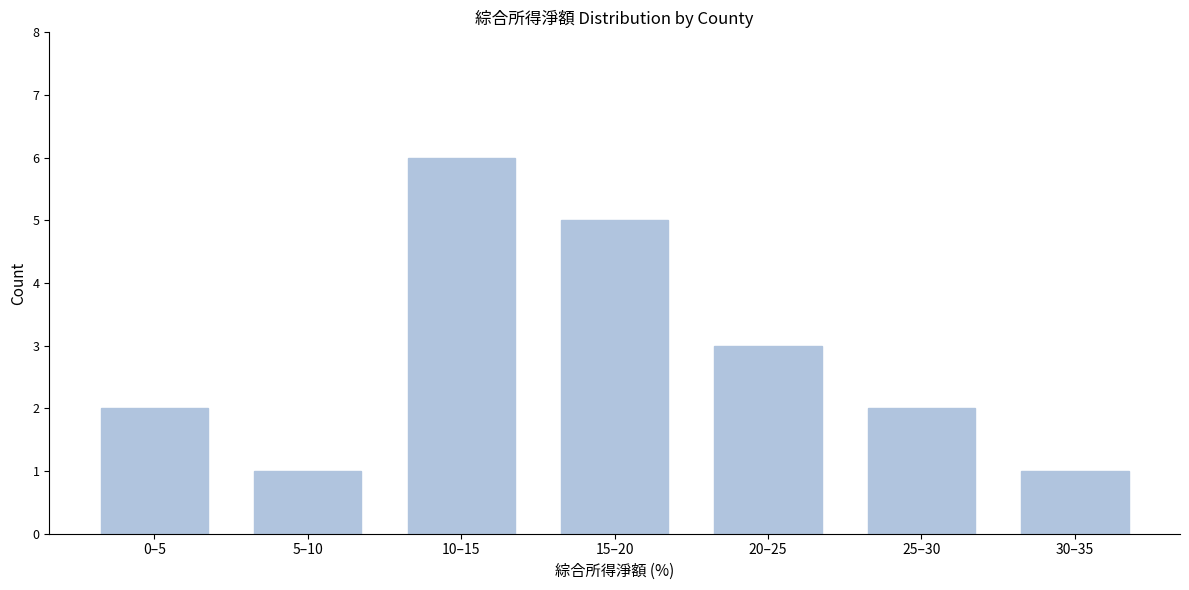

Reading right to left, what are all the values shown in this chart?

1	2	3	5	6	1	2